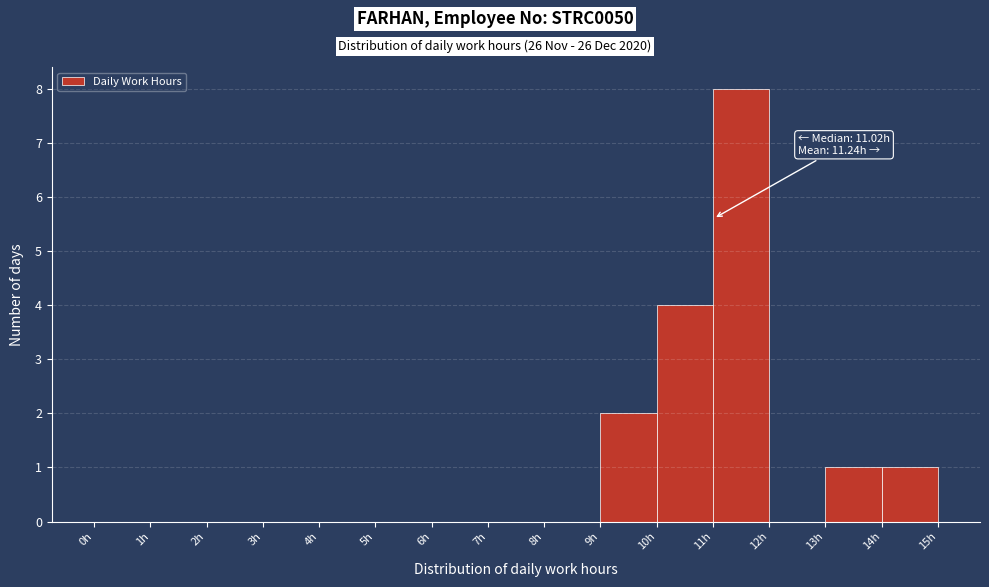

Which range on the x-axis has the tallest bar?

11 to 12